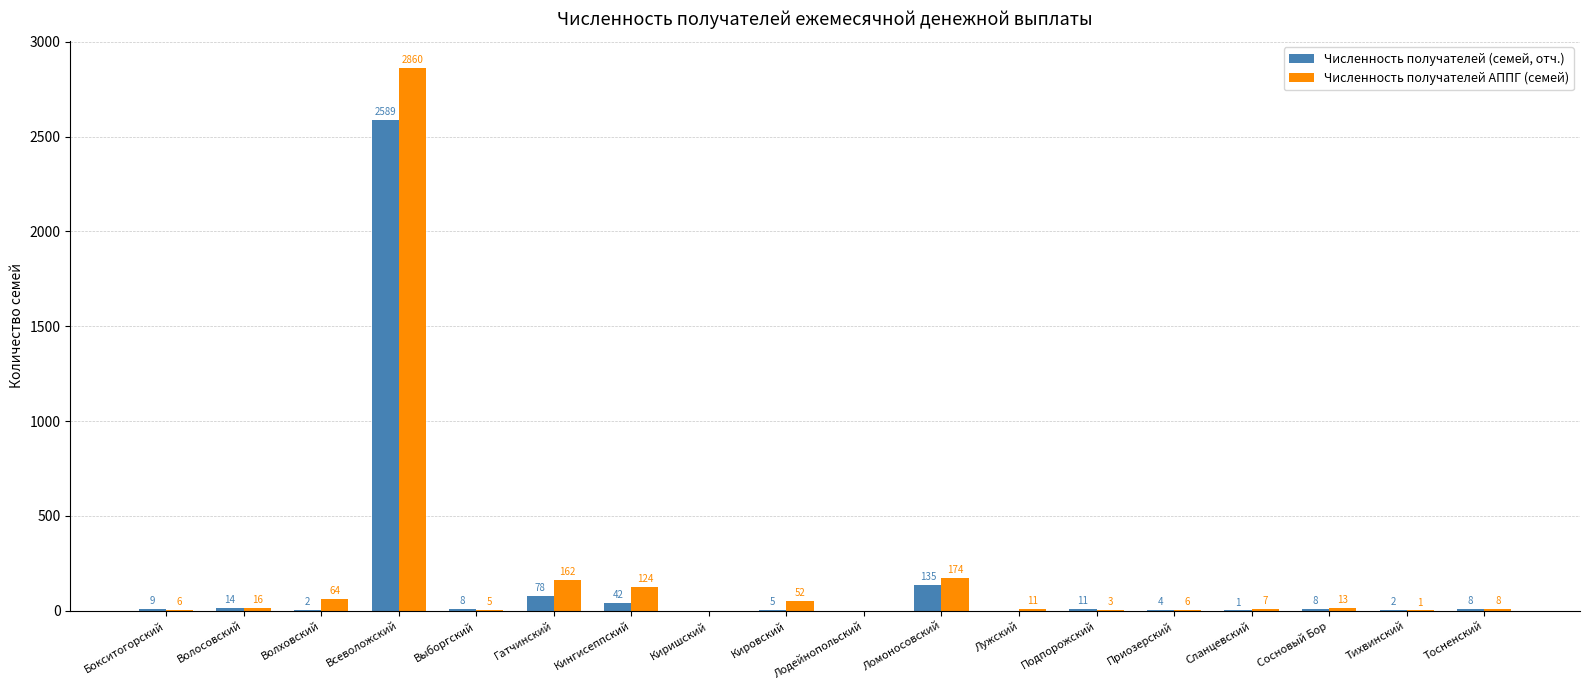

What is the sum of all Численность получателей (семей, отч.) values?

2916